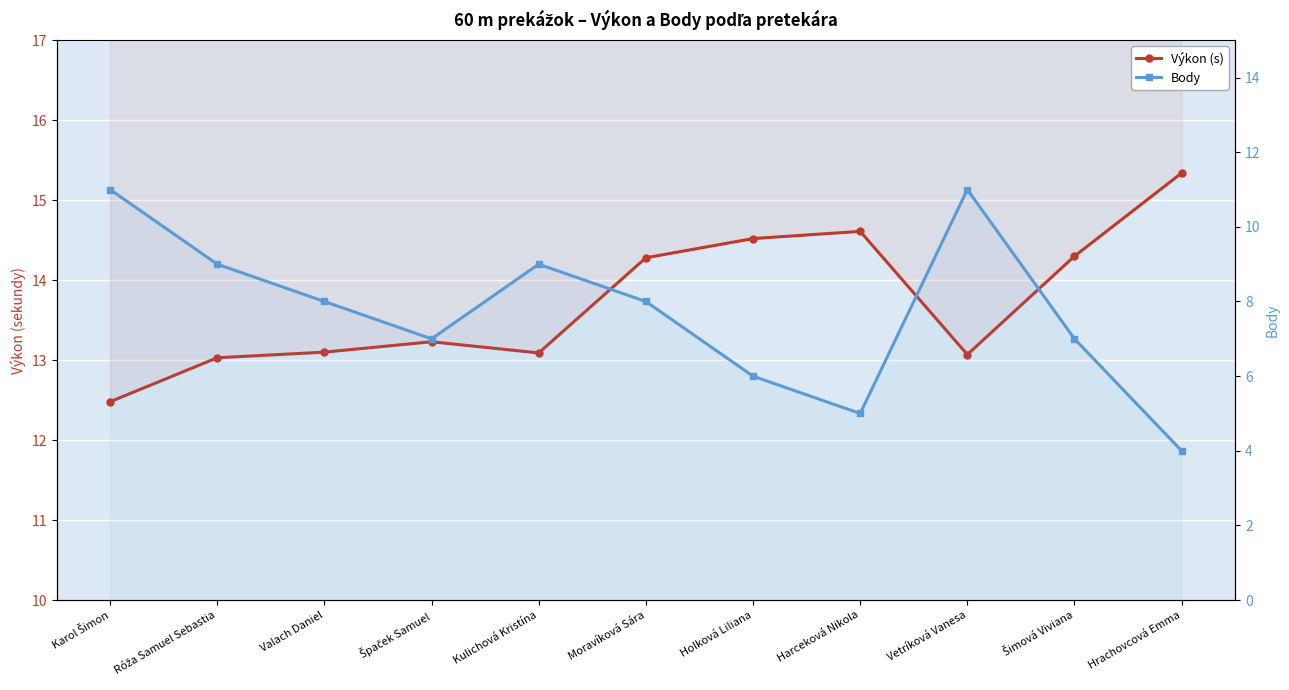

What is the label of the 6th point from the right?

Moravíková Sára